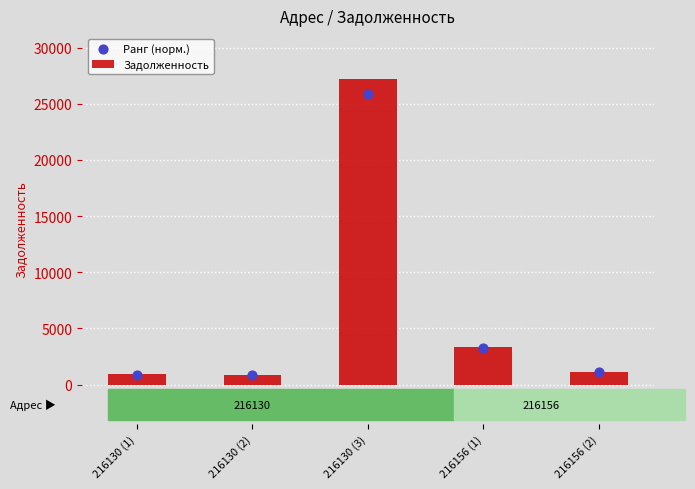

At which category is the sum across all series the highest?

216130 (3)